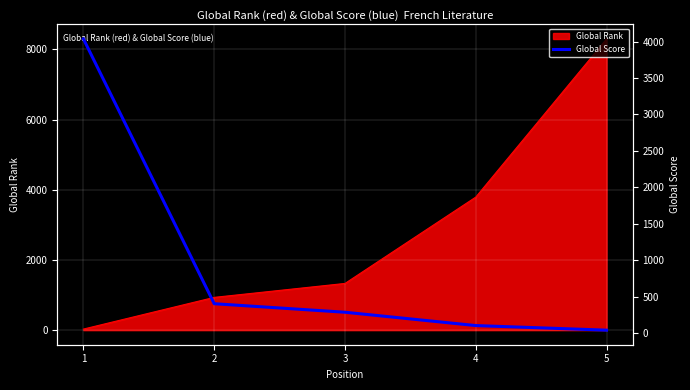

Is it true that the value at 4 is 102?

True